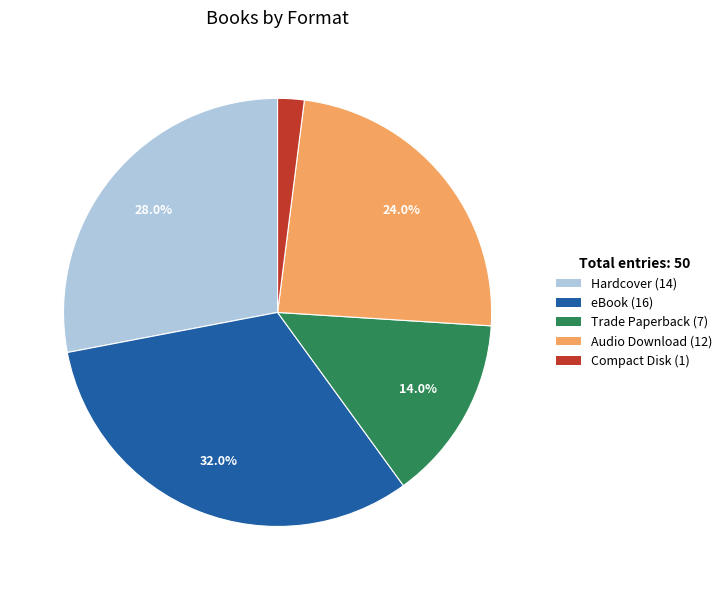

How many segments does this pie chart have?

5